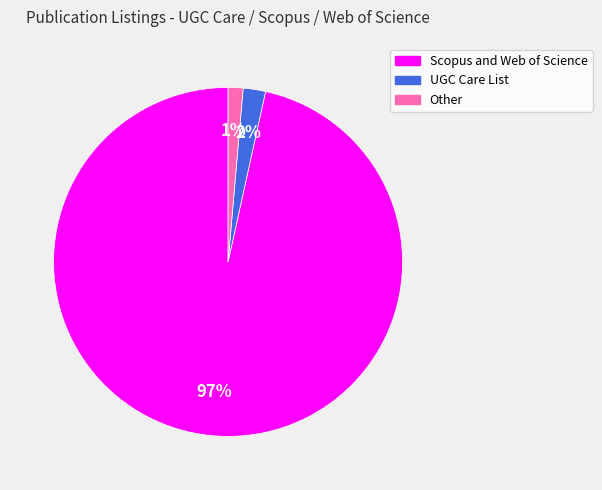

Between Other and UGC Care List, which is larger?

UGC Care List